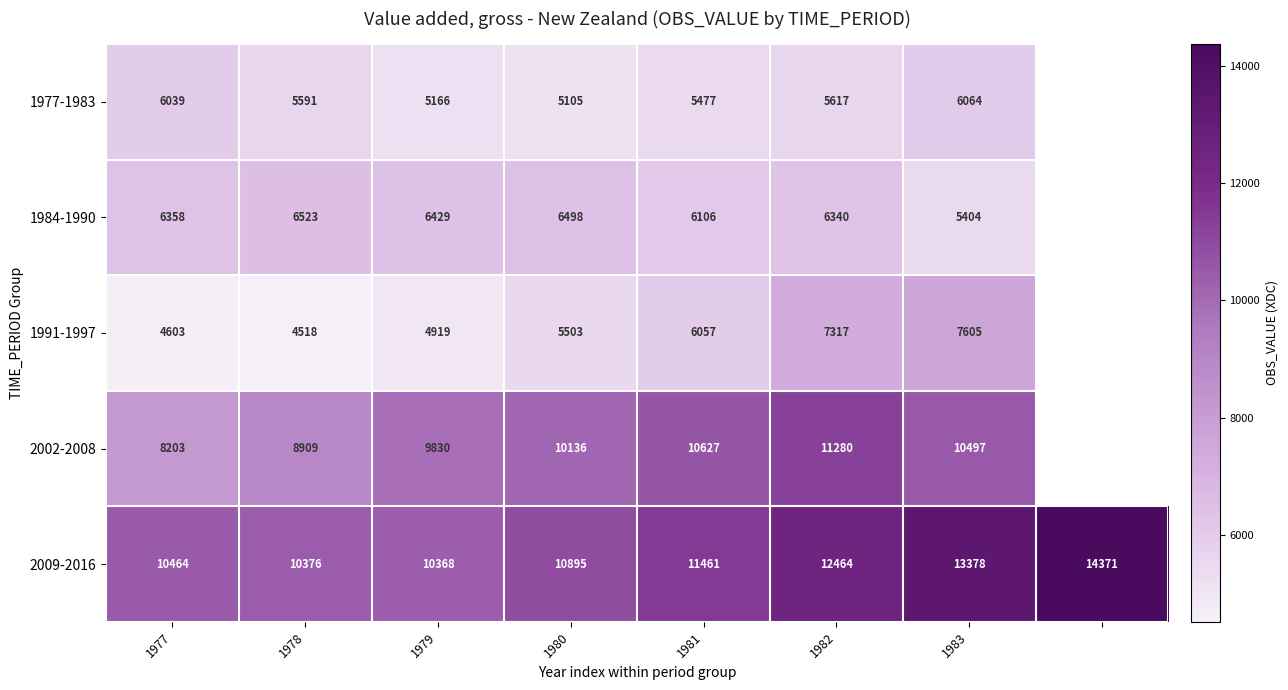

True or false: 1984-1990 has a value of 2271.2 at 1977.

False